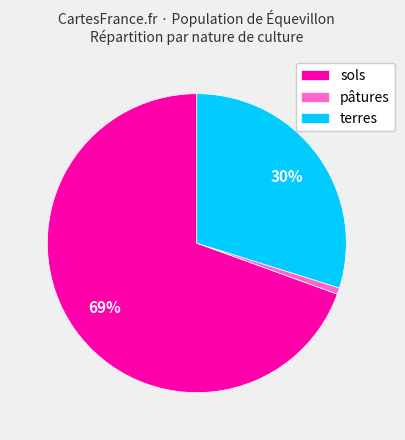

To the nearest percent, what is the average slice percentage?

33%